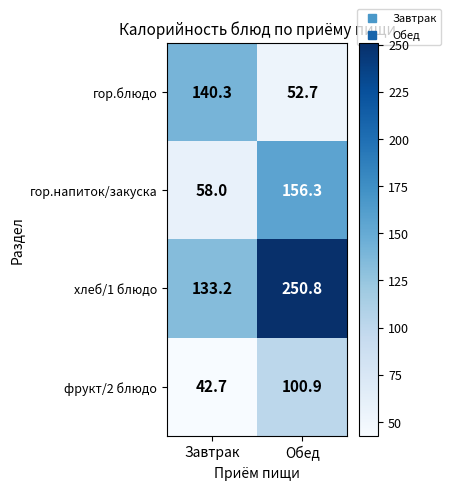

Reading left to right, what are all the values shown in this chart?

гор.блюдо: Завтрак=140.3	Обед=52.7
гор.напиток/закуска: Завтрак=58.0	Обед=156.3
хлеб/1 блюдо: Завтрак=133.2	Обед=250.8
фрукт/2 блюдо: Завтрак=42.7	Обед=100.9